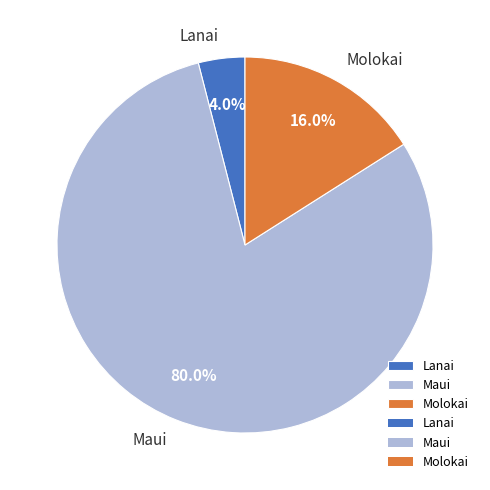

The Maui slice represents 80% of the pie. True or false?

True